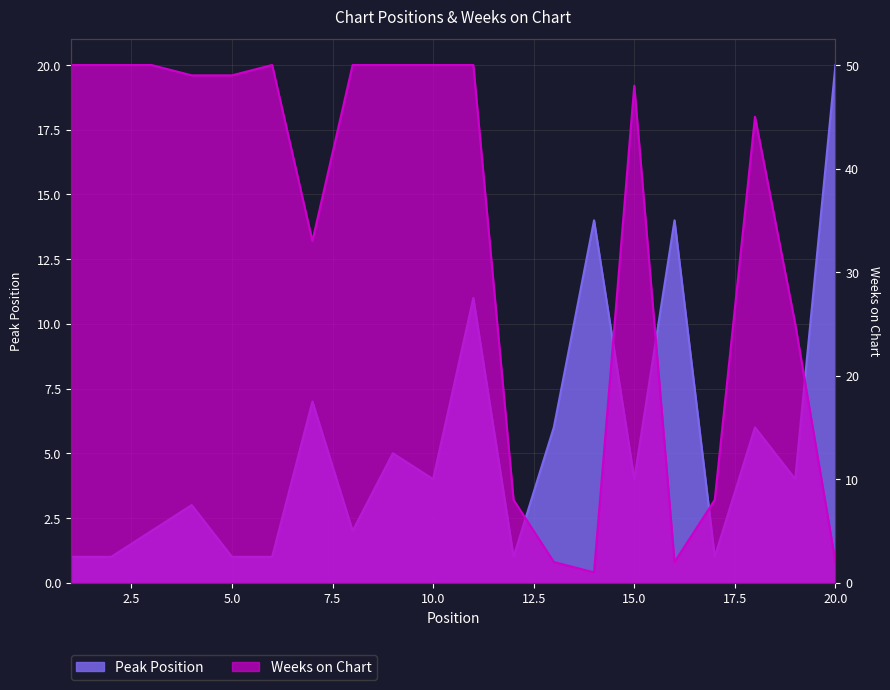

What is the sum of all Peak Position values?

108